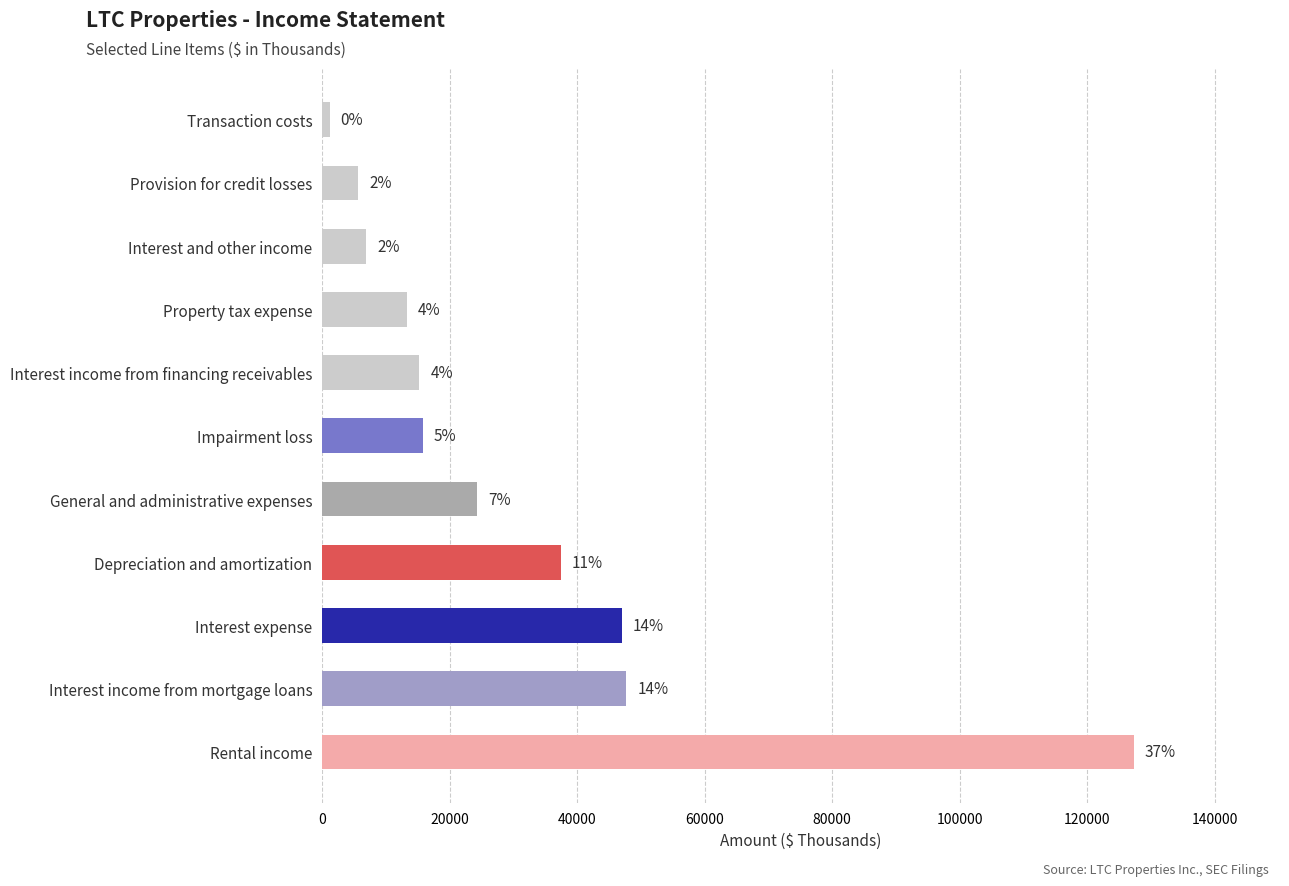

Does the chart contain any negative values?

No